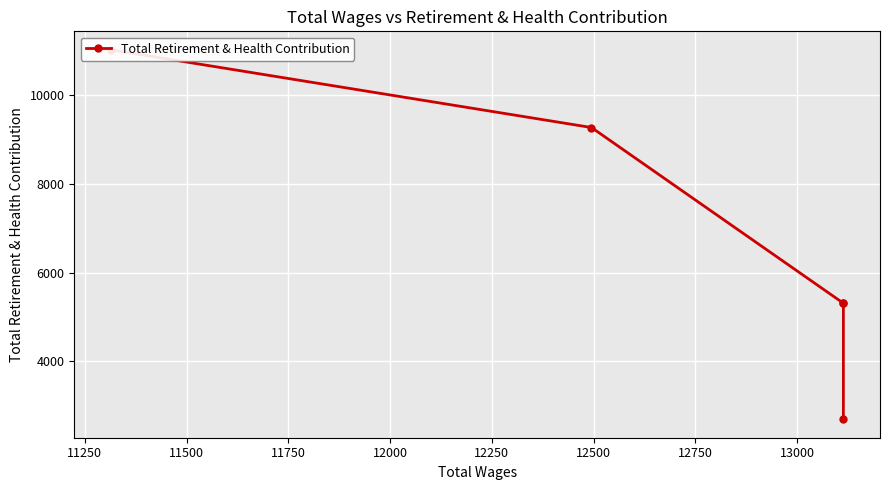

How many lines are shown in the chart?

1